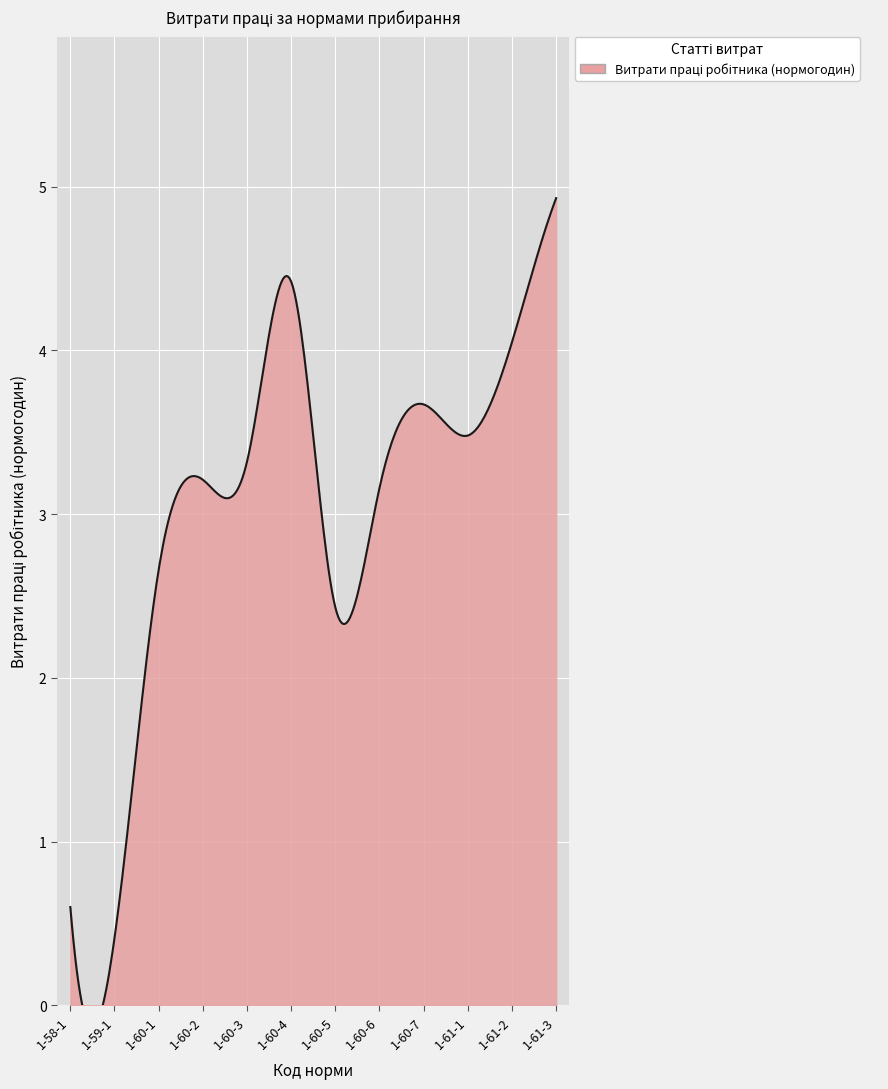

List the labels in order of value, smallest first.

1-59-1, 1-58-1, 1-60-5, 1-60-1, 1-60-6, 1-60-2, 1-60-3, 1-61-1, 1-60-7, 1-61-2, 1-60-4, 1-61-3